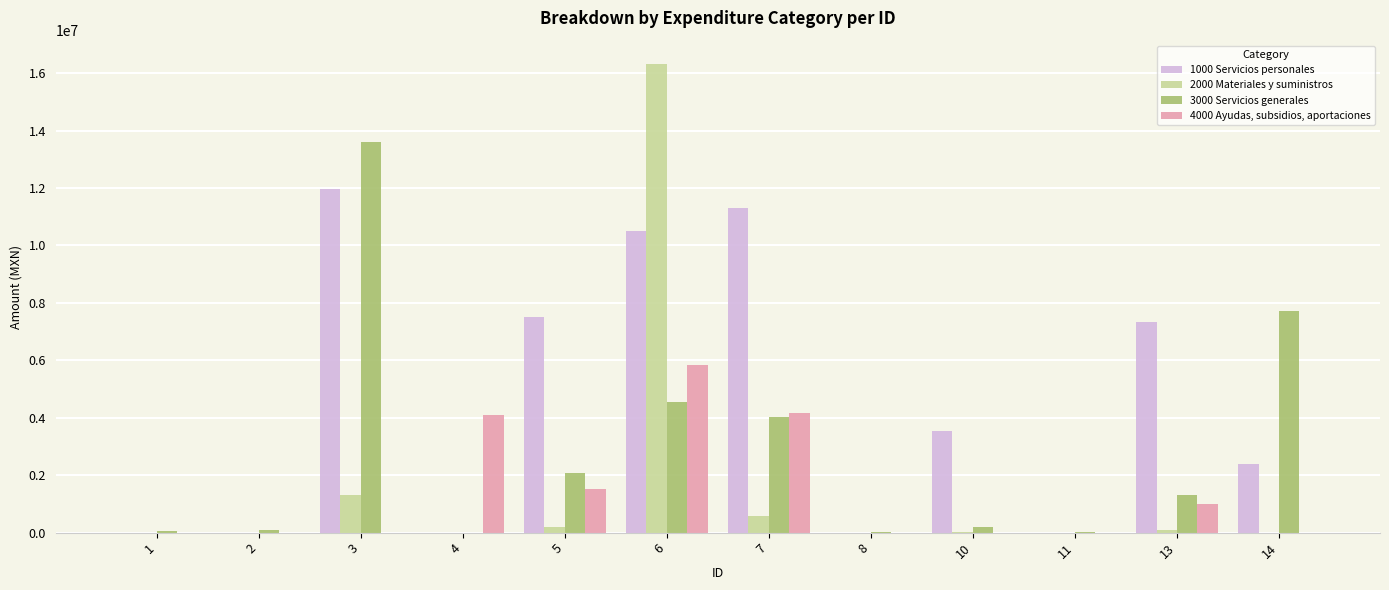

What is the total value across all series at 6?

37172675.0